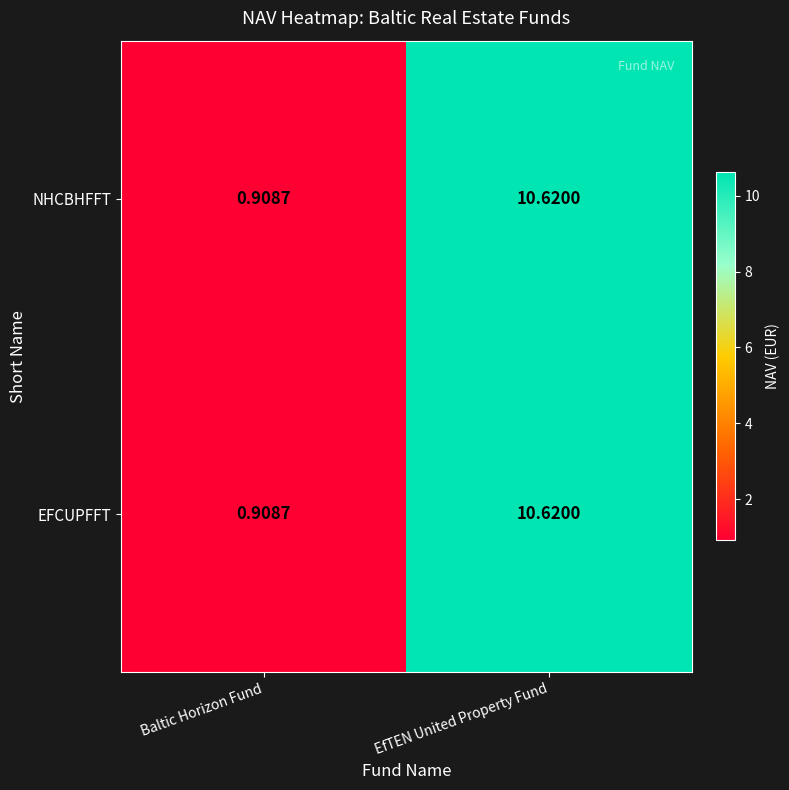

At which label does EFCUPFFT reach its peak?

EfTEN United Property Fund